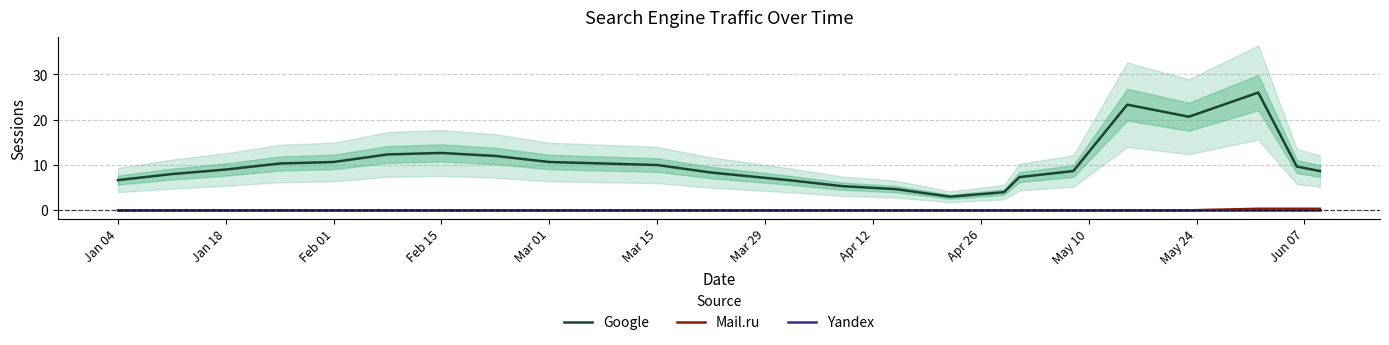

Is it true that Google equals 6.7 at Jan 04?

True